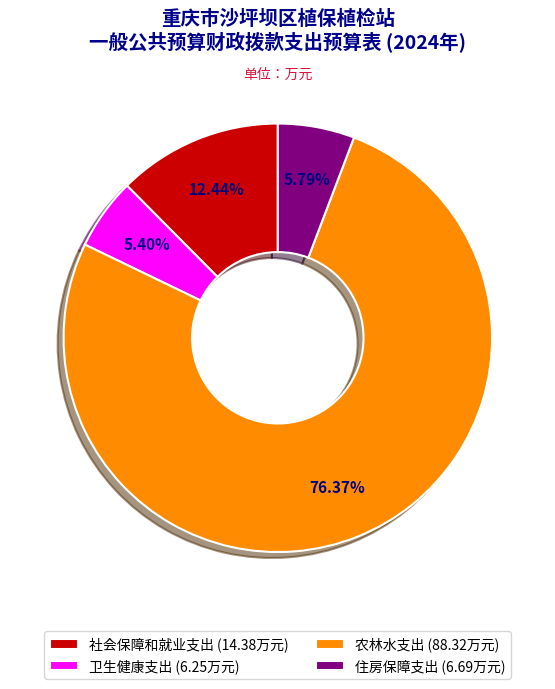

What percentage is the 住房保障支出 slice, to the nearest percent?

6%